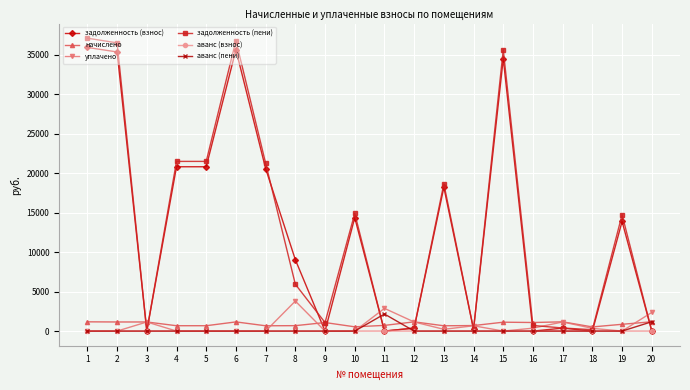

What is the spread (max minus min) of values at 4?

21497.1